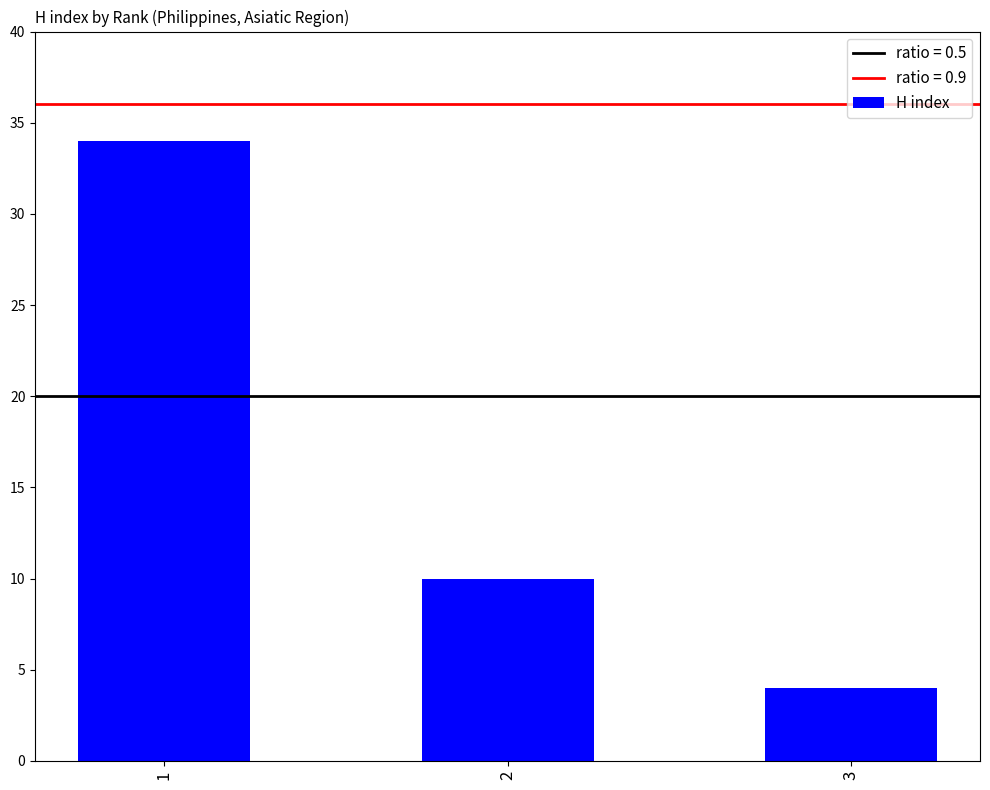

List the labels in order of value, smallest first.

3, 2, 1